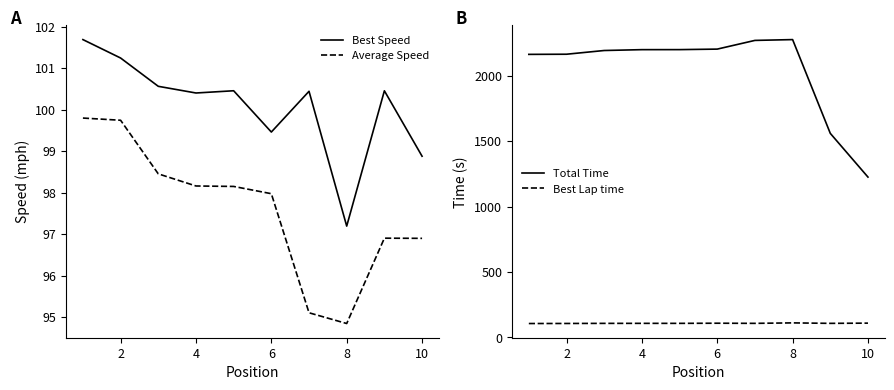

True or false: Total Time and Best Lap time intersect in this chart.

False